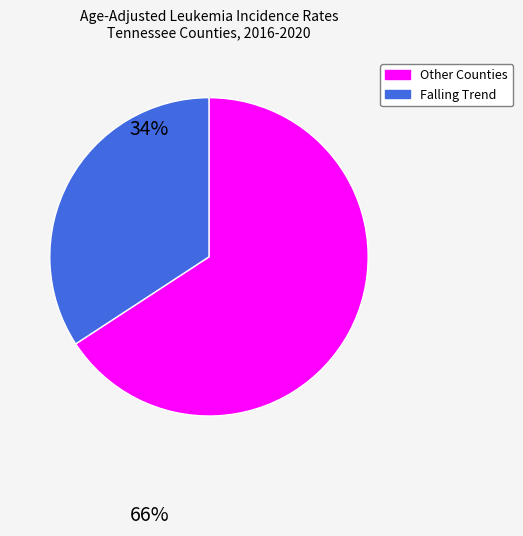

Is there a majority slice in this chart?

Yes